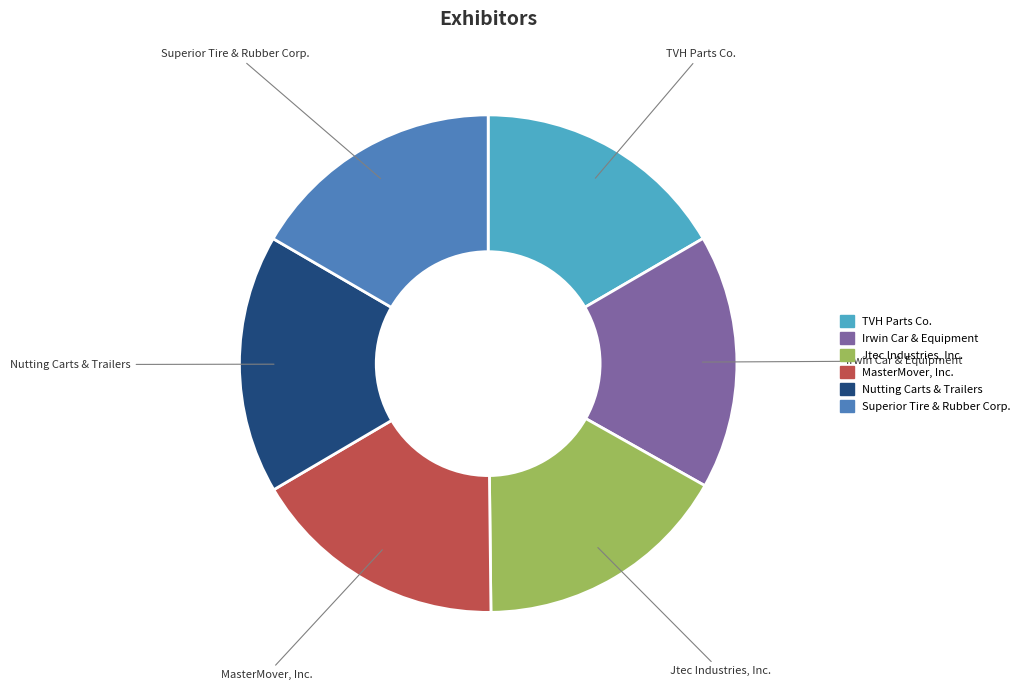

How many segments does this pie chart have?

6